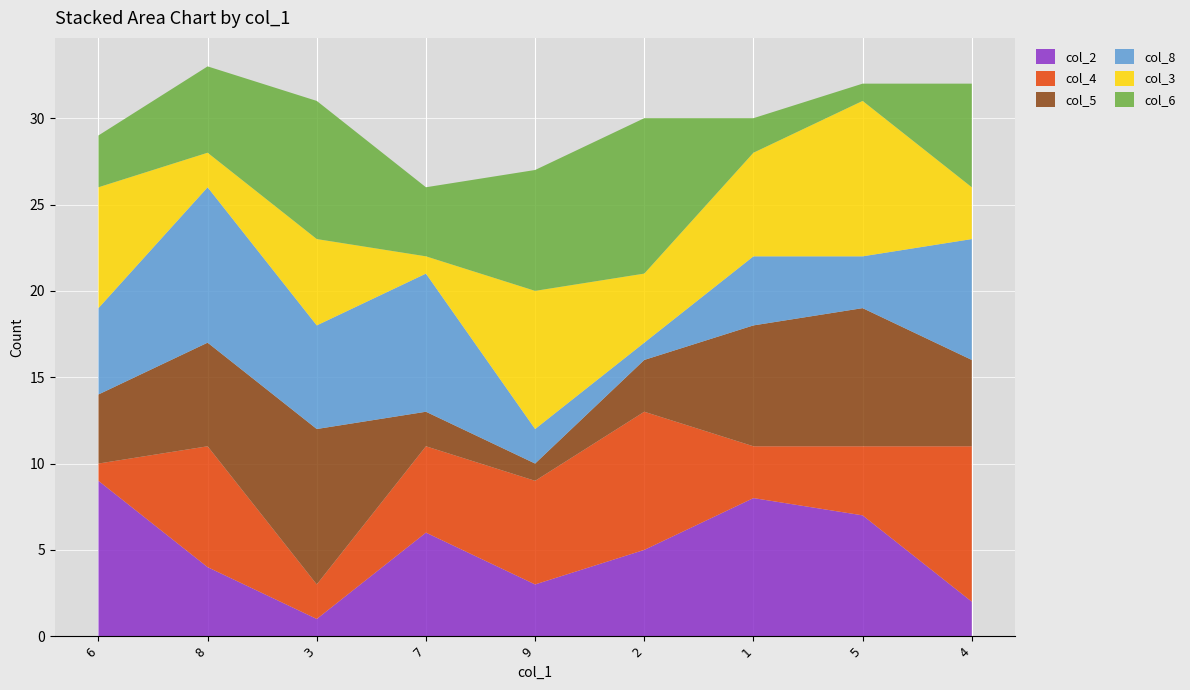

Reading left to right, transcribe all the data shown in this chart.

col_2: 9	4	1	6	3	5	8	7	2
col_4: 1	7	2	5	6	8	3	4	9
col_5: 4	6	9	2	1	3	7	8	5
col_8: 5	9	6	8	2	1	4	3	7
col_3: 7	2	5	1	8	4	6	9	3
col_6: 3	5	8	4	7	9	2	1	6